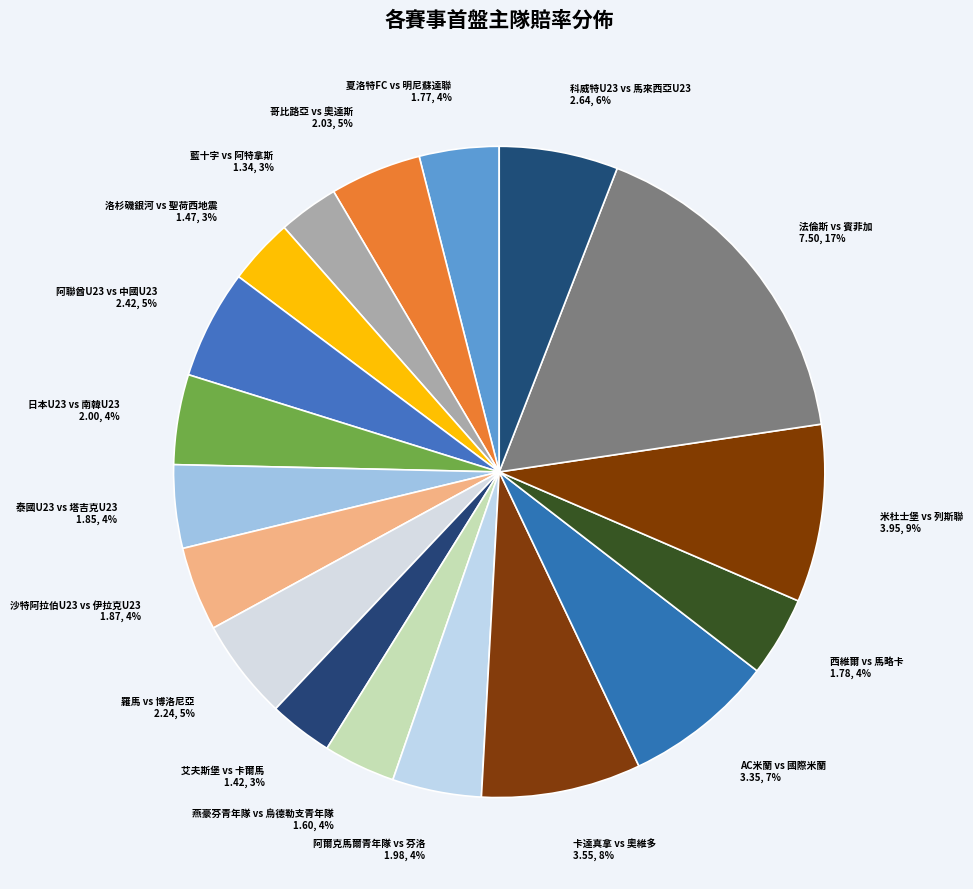

What is the largest slice in the pie chart?

法倫斯 vs 賓菲加